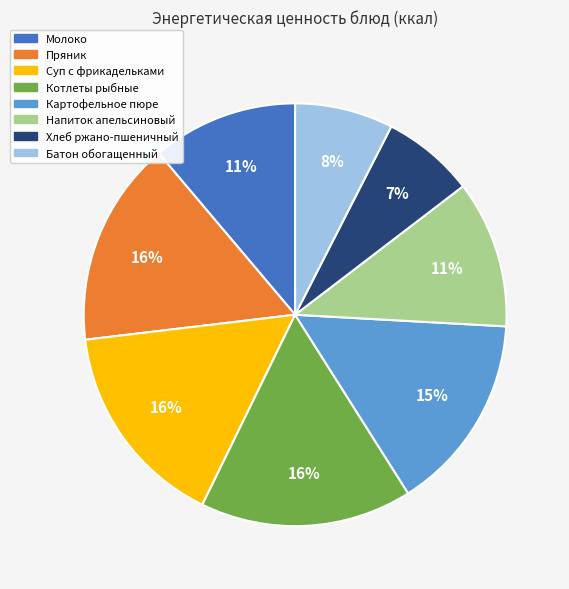

Which has a higher value, Пряник or Напиток апельсиновый?

Пряник